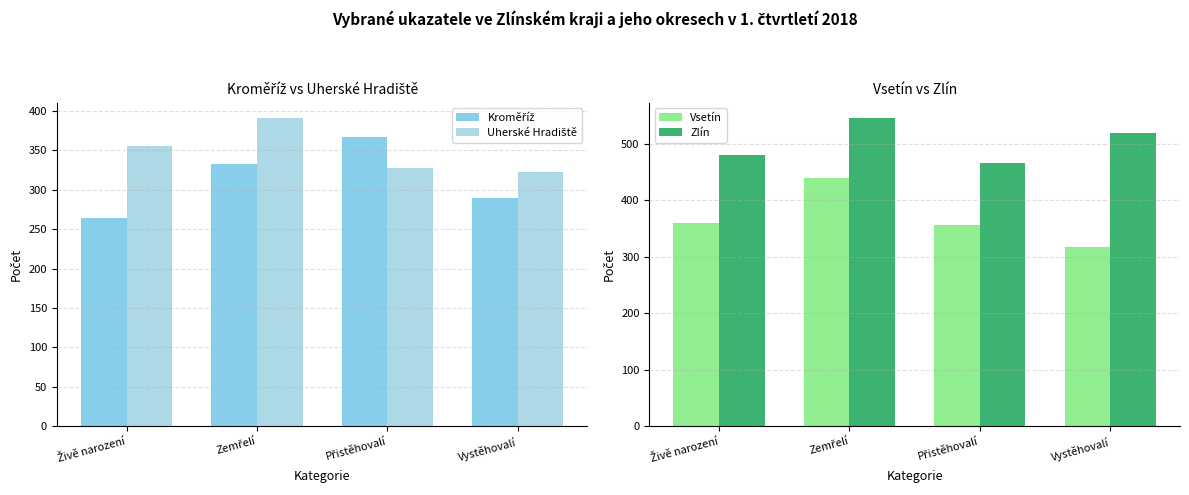

At Vystěhovalí, list the series in order from largest to smallest.

Zlín, Uherské Hradiště, Vsetín, Kroměříž